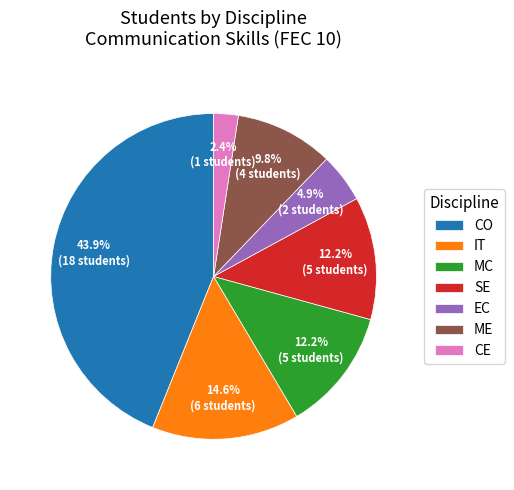

Does any single category account for the majority?

No